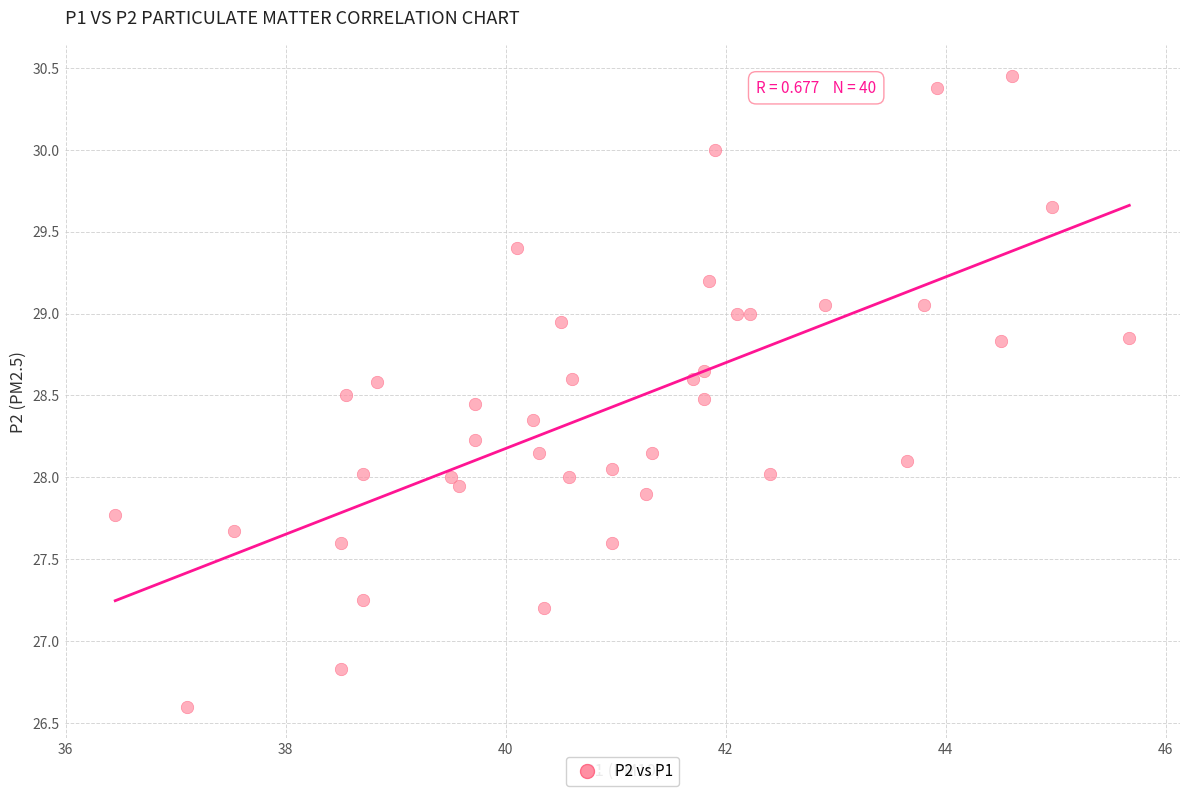

What is the range of X values (max minus min)?

9.2